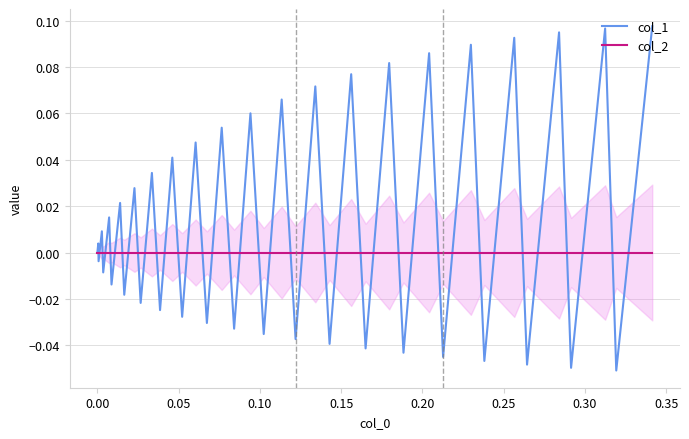

Rank the series by their maximum value, from highest to lowest.

col_1, col_2